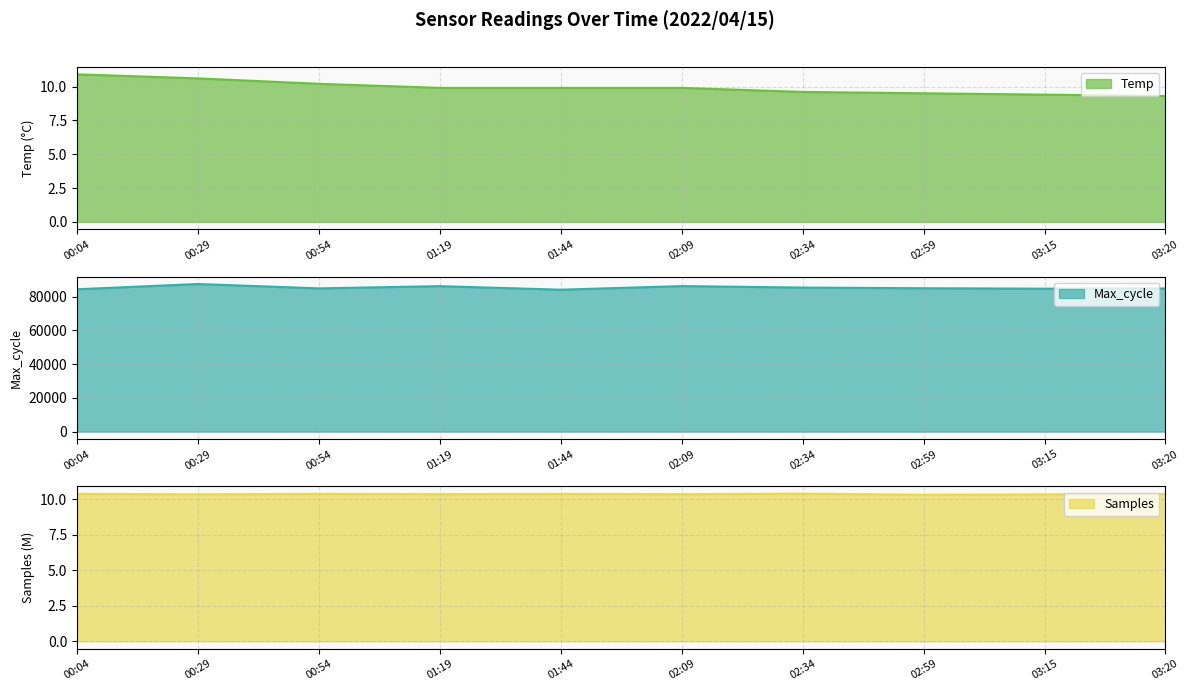

Reading left to right, transcribe all the data shown in this chart.

Temp: 10.9	10.6	10.2	9.9	9.9	9.9	9.6	9.5	9.4	9.3
Max_cycle: 84416.0	87532.0	84946.0	86266.0	84160.0	86297.0	85419.0	85025.0	84771.0	84881.0
Samples: 10.4	10.3	10.4	10.4	10.4	10.4	10.4	10.3	10.3	10.4